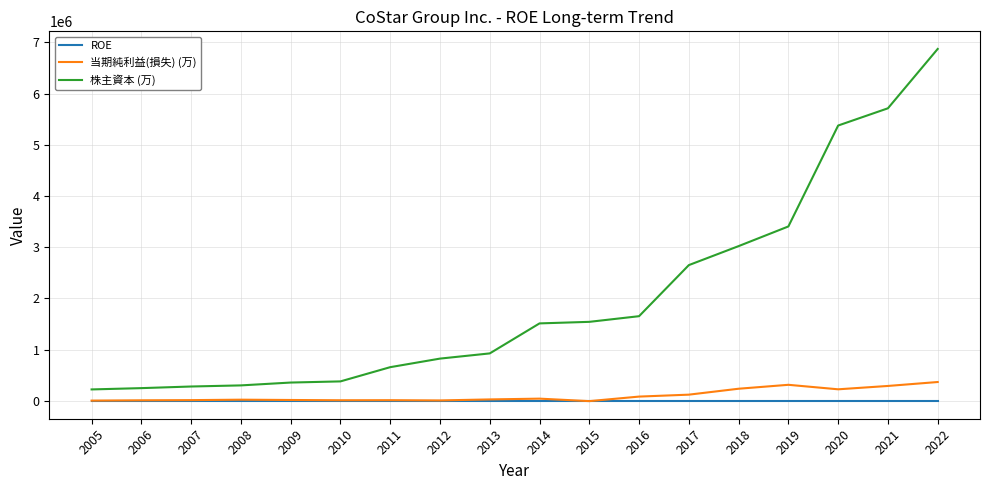

What is the difference between the 当期純利益(損失) (万) values at 2011 and 2013?

15078.0